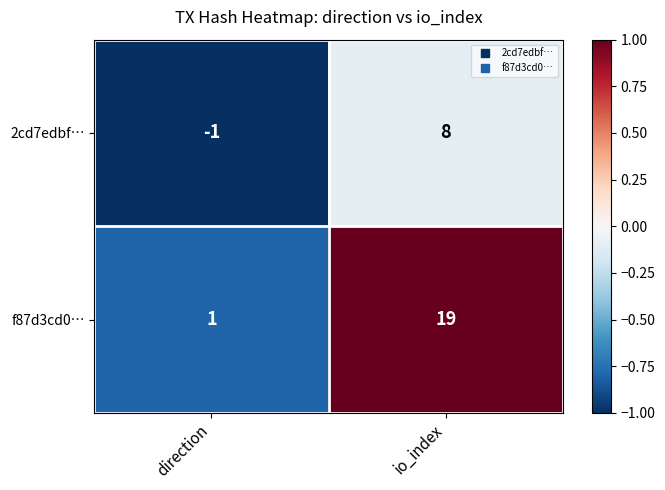

The 2cd7edbf… series shows 14 at io_index. True or false?

False